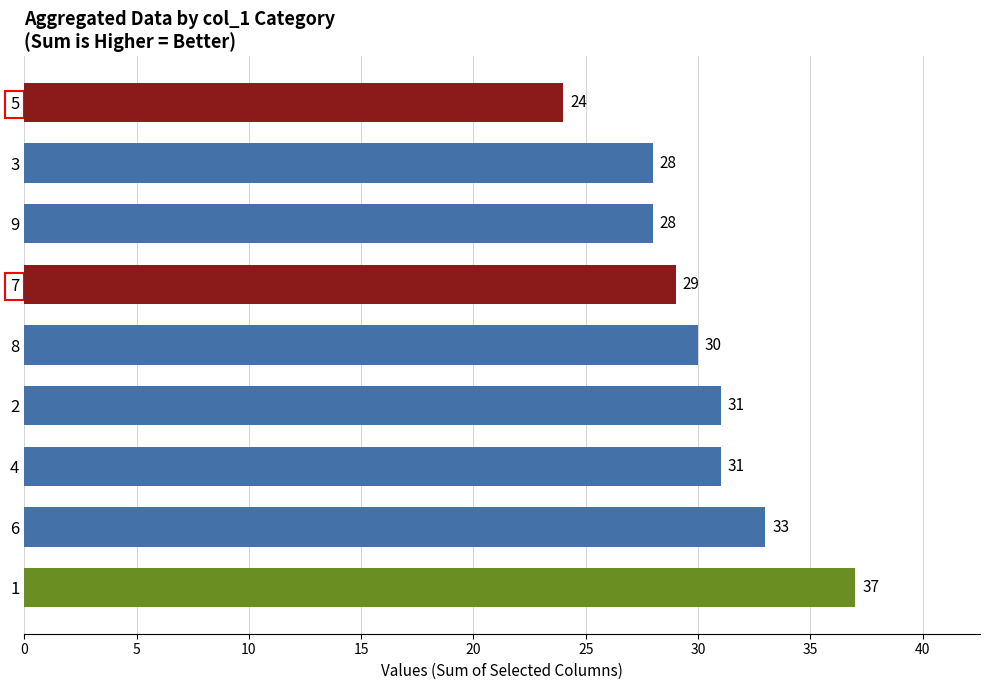

What is the sum of all values?

271